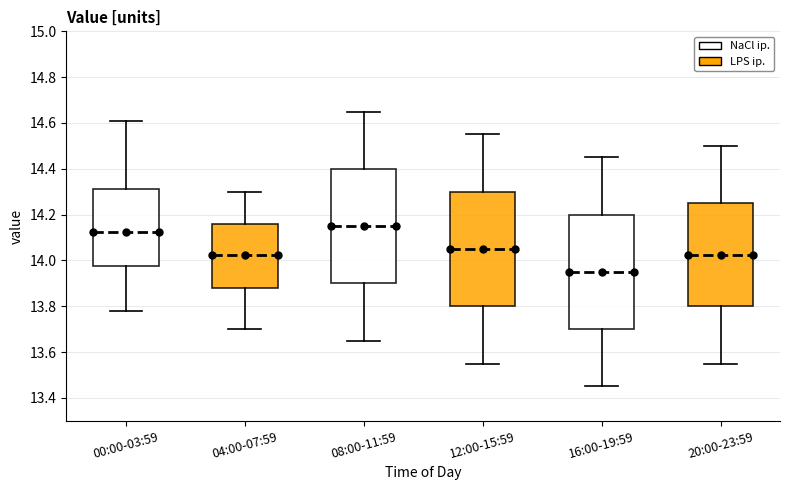

Reading left to right, read every box against the y-axis: the position of its median line, the range the box covers, and the ends of its whiskers. The values are not printed on the chart, so give them approximately, as read against the axis.

00:00-03:59: median 14.12, box 13.98 to 14.32, whiskers 13.78 to 14.62
04:00-07:59: median 14.02, box 13.88 to 14.16, whiskers 13.70 to 14.30
08:00-11:59: median 14.16, box 13.90 to 14.40, whiskers 13.66 to 14.66
12:00-15:59: median 14.06, box 13.80 to 14.30, whiskers 13.56 to 14.56
16:00-19:59: median 13.96, box 13.70 to 14.20, whiskers 13.46 to 14.46
20:00-23:59: median 14.02, box 13.80 to 14.26, whiskers 13.56 to 14.50